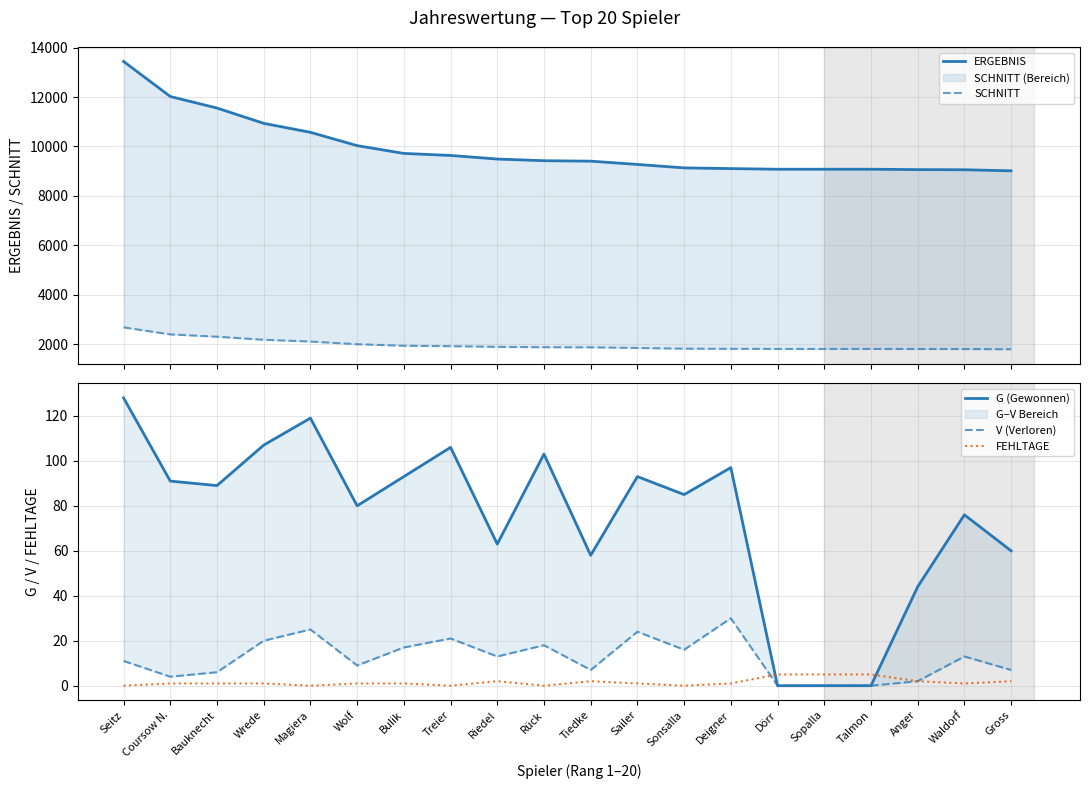

The SCHNITT series shows 1855 at Sailer. True or false?

True